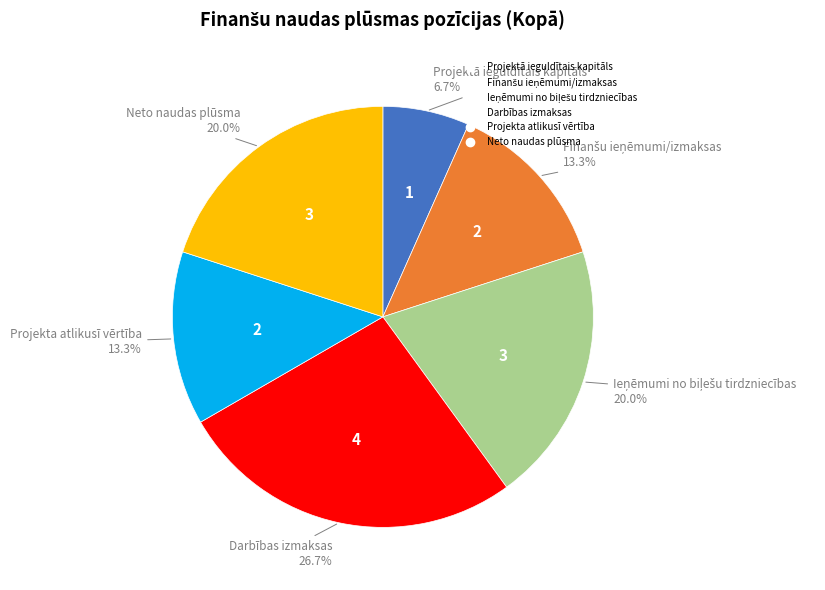

What is the smallest slice in the pie chart?

Projektā ieguldītais kapitāls